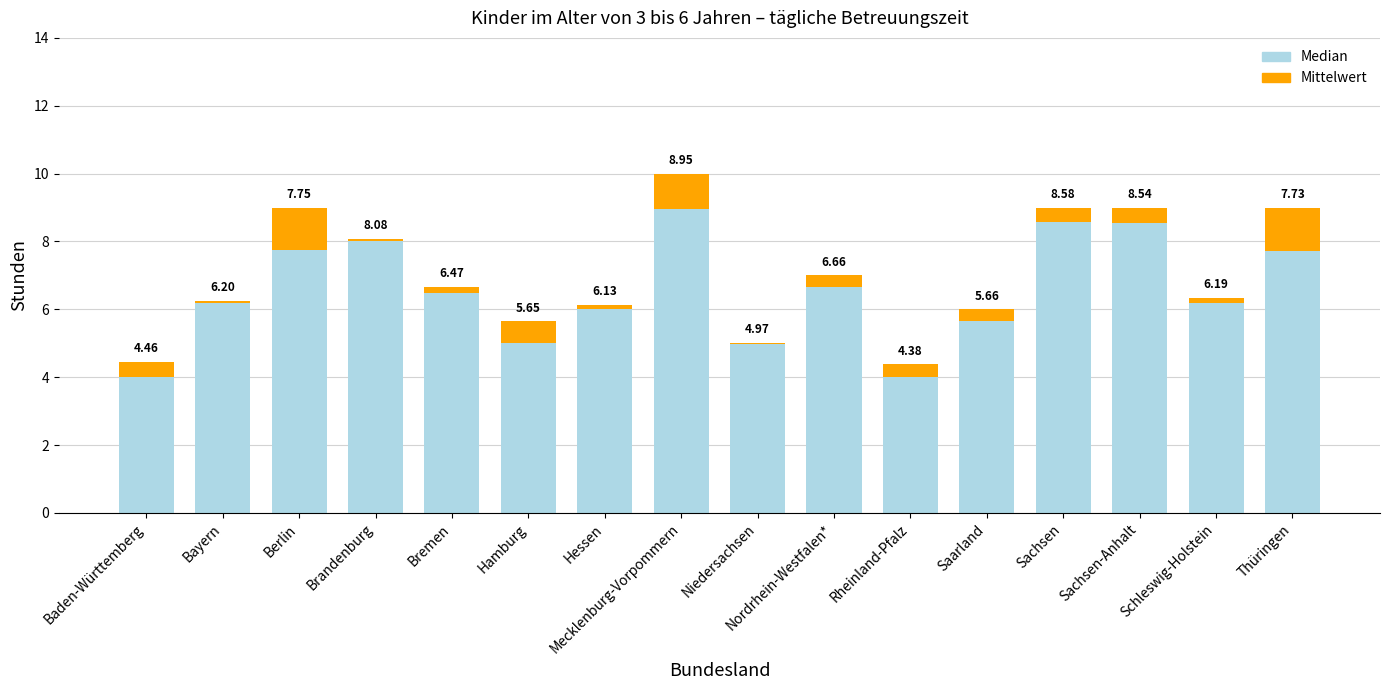

Which category has the highest value in the Median series?

Mecklenburg-Vorpommern